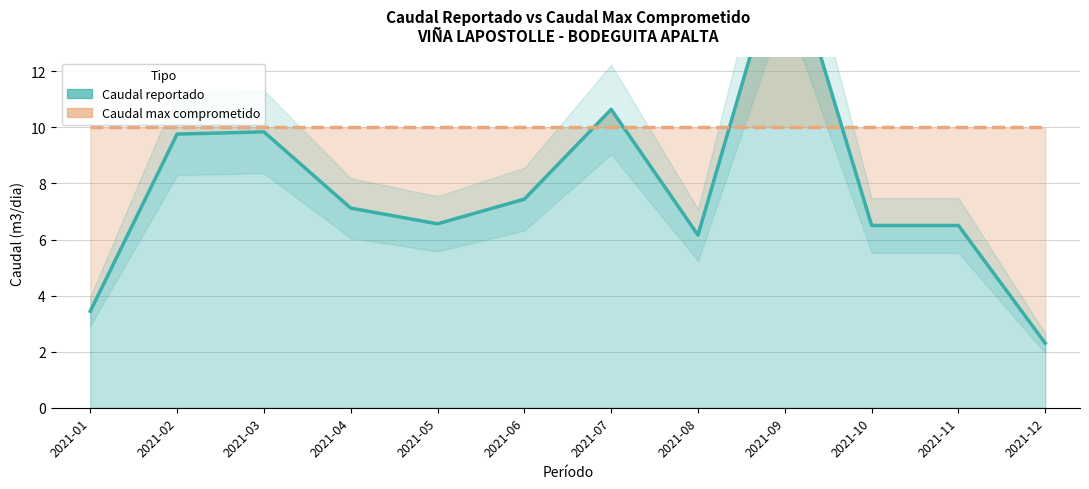

Which category has the highest value in the Caudal reportado series?

2021-09